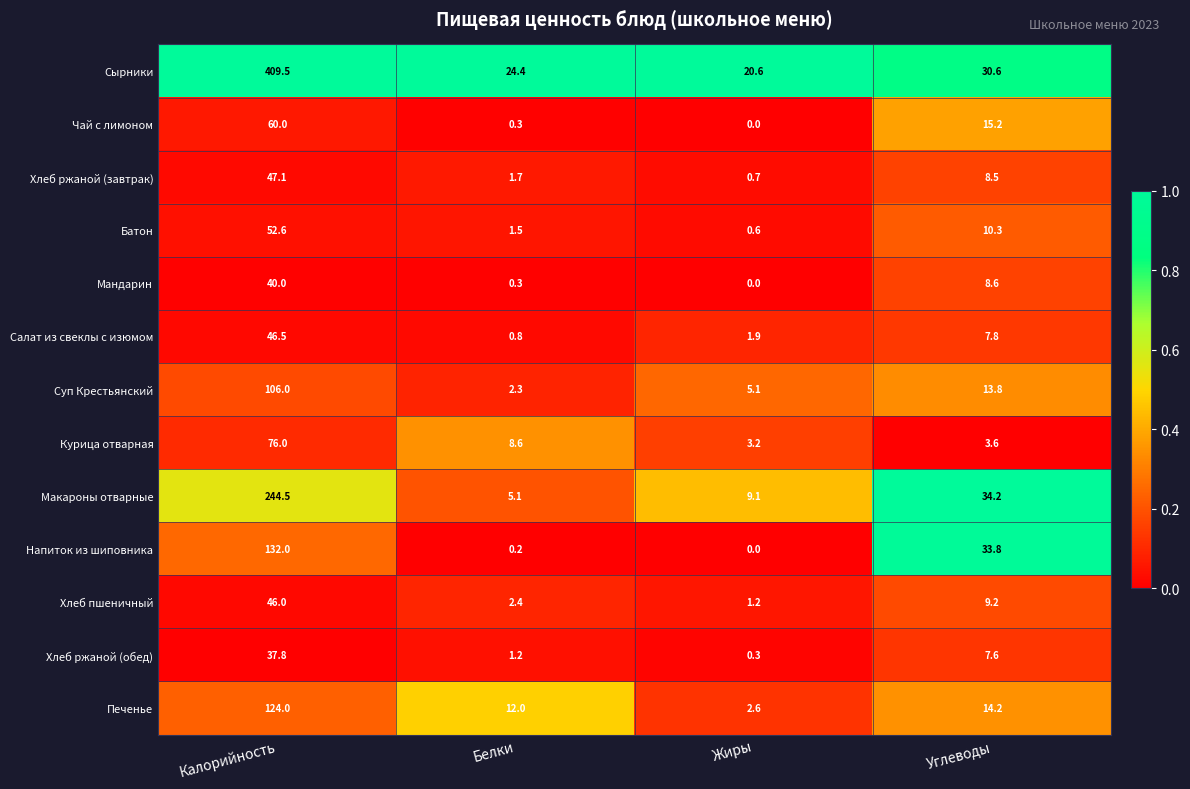

True or false: Курица отварная has a value of 8.6 at Белки.

True